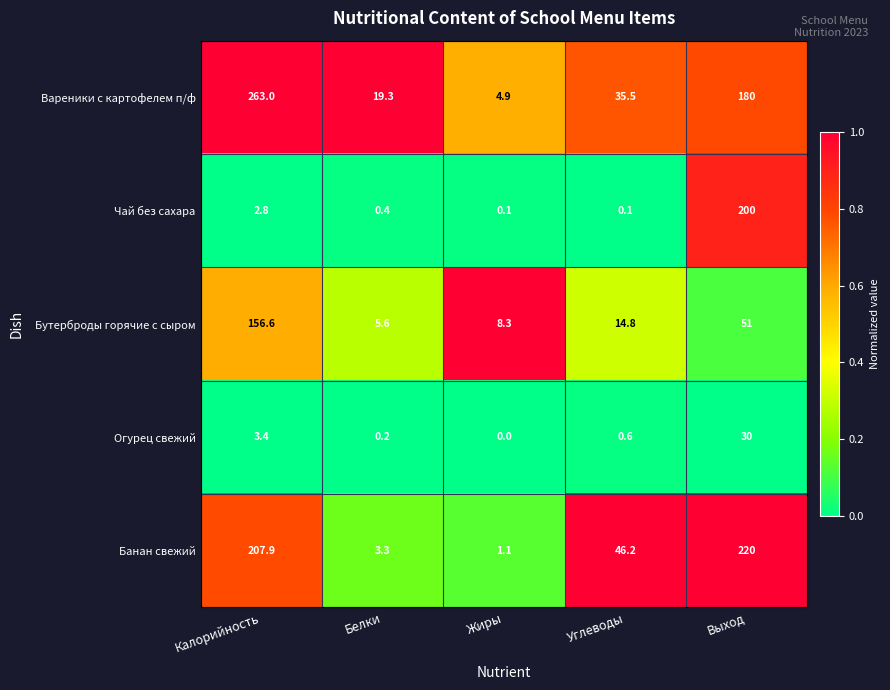

Where is Огурец свежий nearest to the value 15?

Калорийность